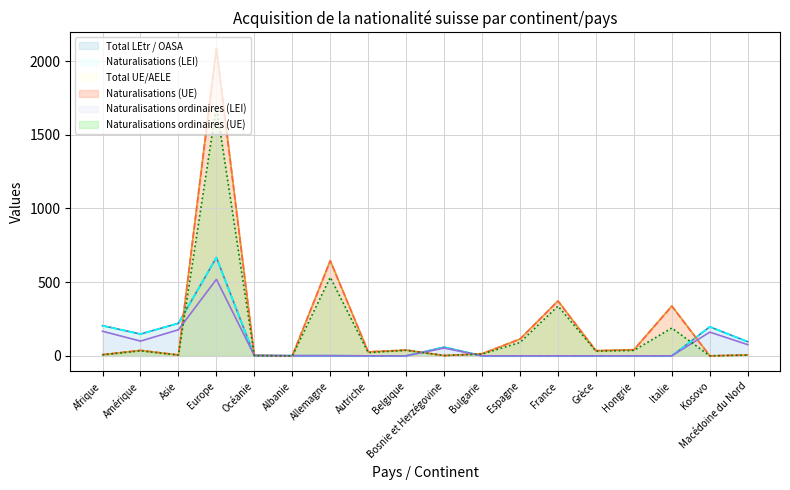

Is the value of Naturalisations ordinaires (LEI) at Italie greater than the value of Total UE/AELE at Italie?

No